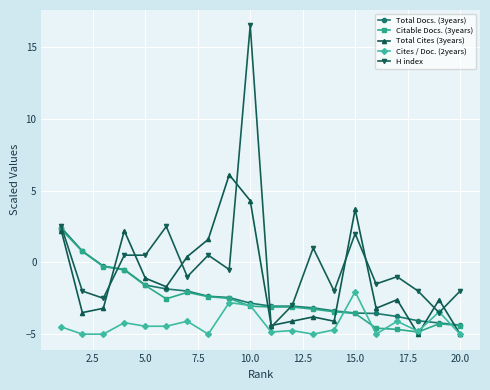

Which series has the largest total across all categories?

H index